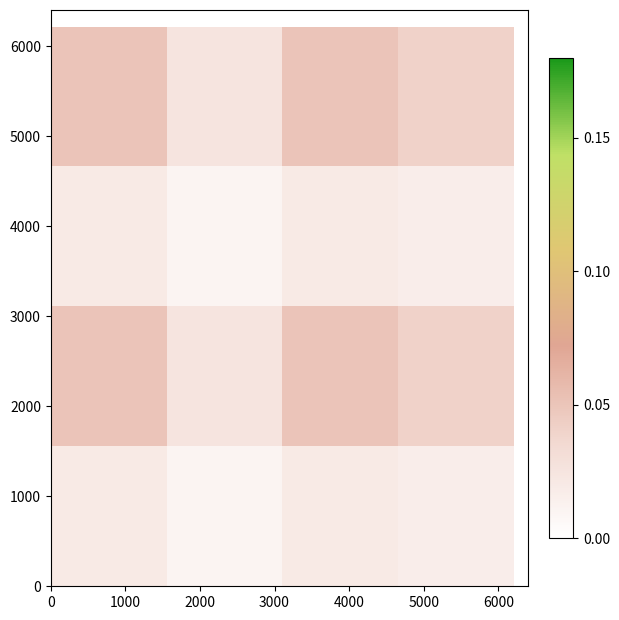

Count the number of data series in this chart.

4